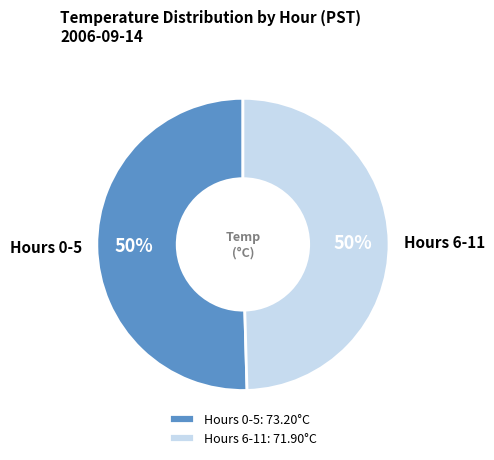

How many slices are in this pie chart?

2